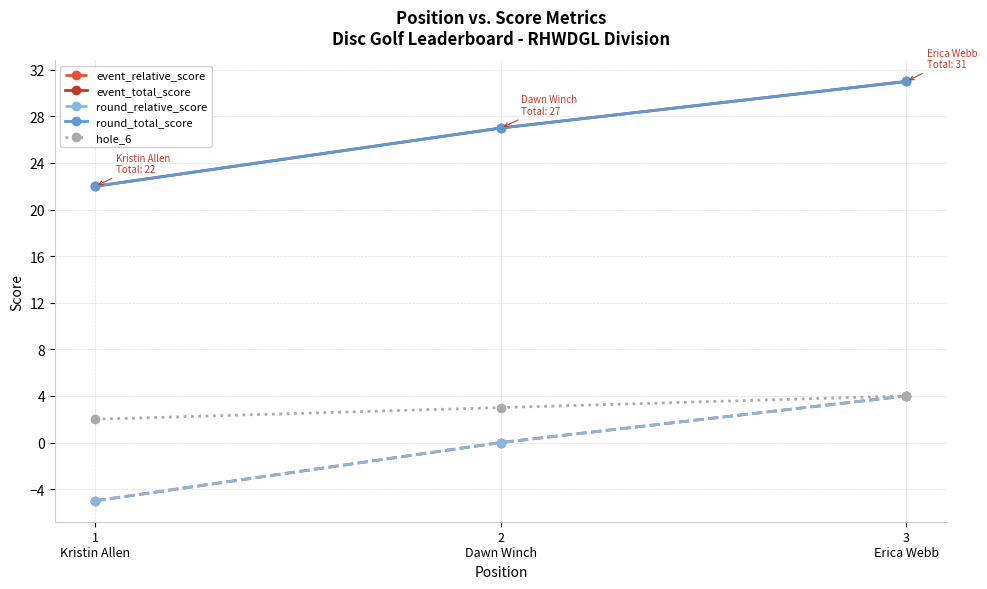

Which category has the lowest value across all series?

1
Kristin Allen